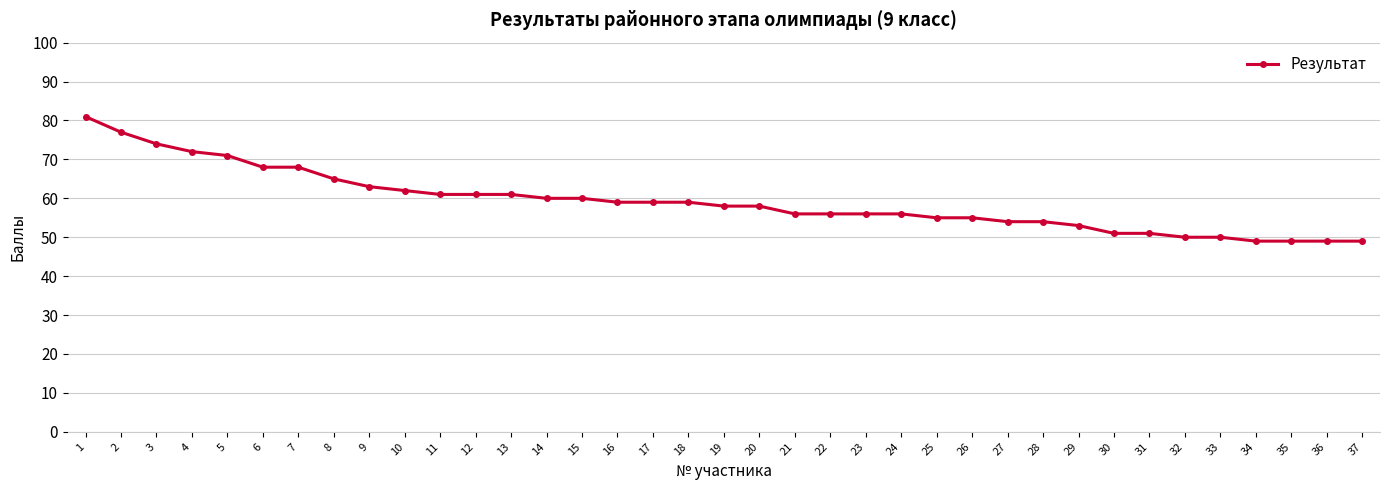

What is the smallest value displayed?

49